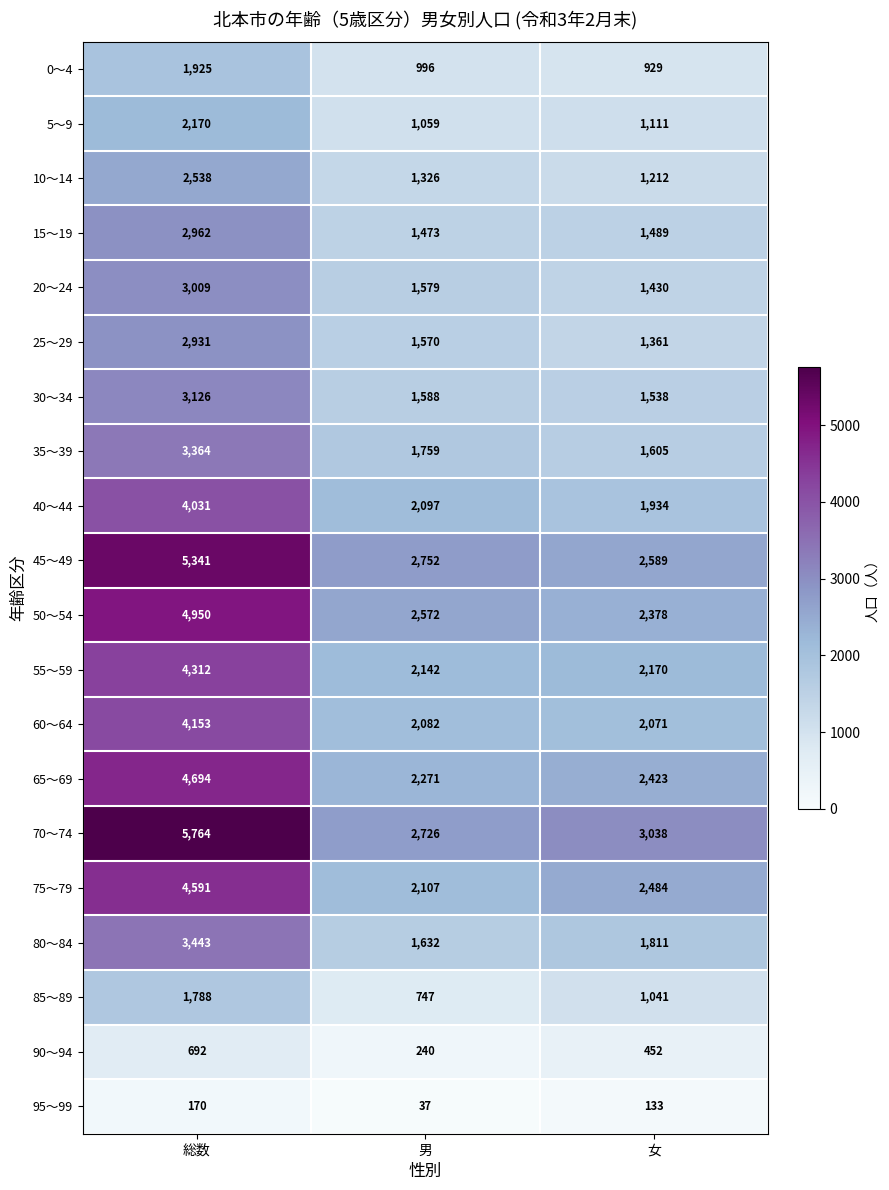

What is the average value of the 75～79 series?

3061